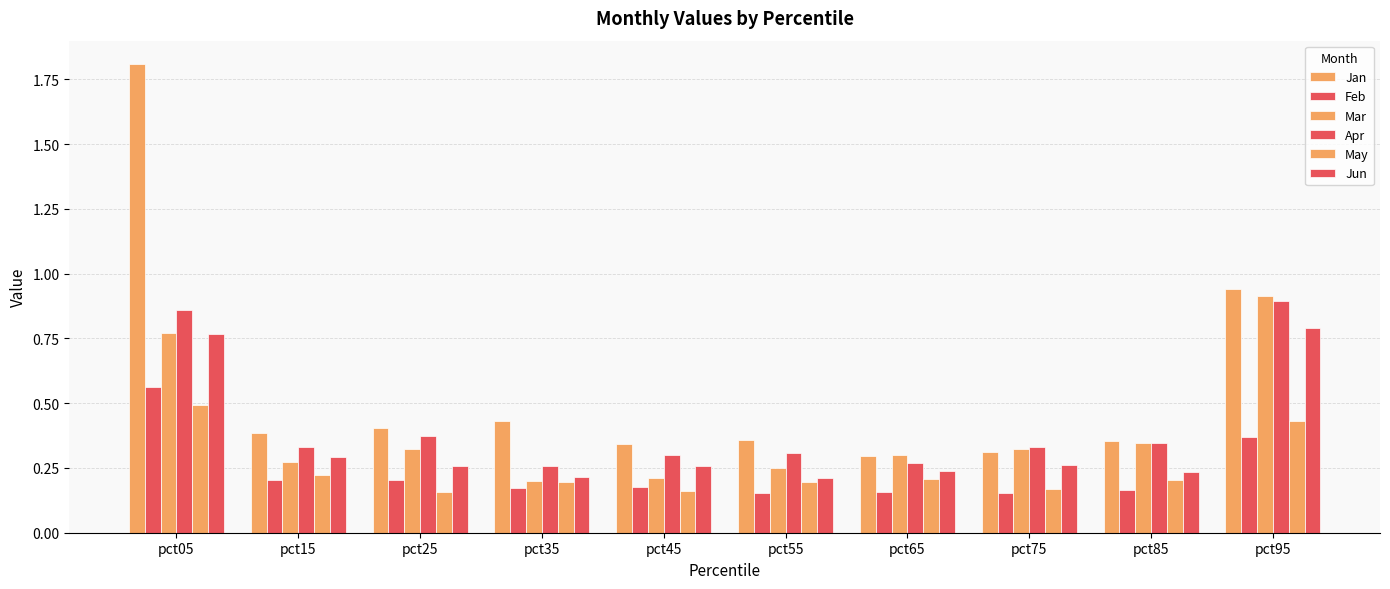

What value does the Jan series have at pct65?

0.3